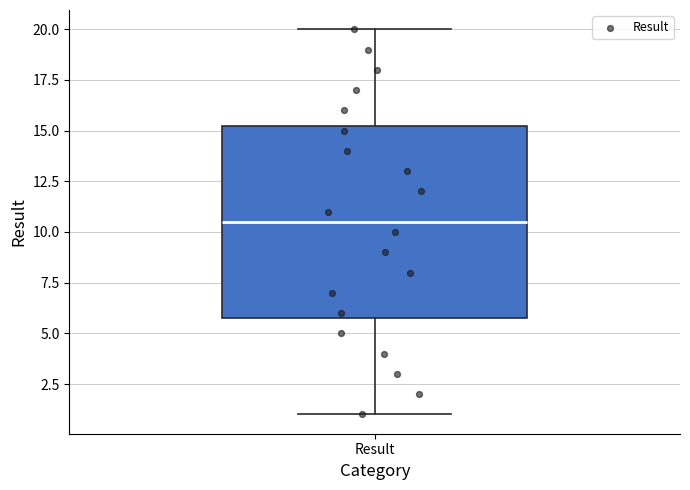

Where is the lower edge of the box for Result on the y-axis? The values are not printed on the chart, so give them approximately, as read against the axis.

6.0